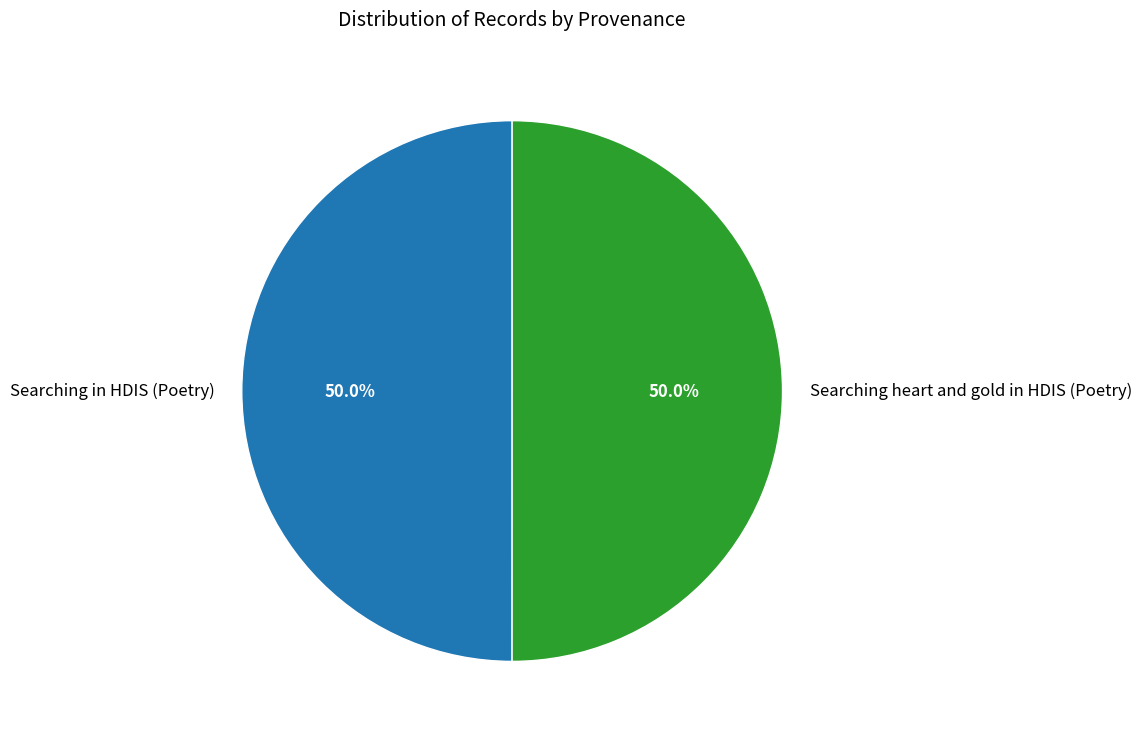

To the nearest percent, what is the average slice percentage?

50%